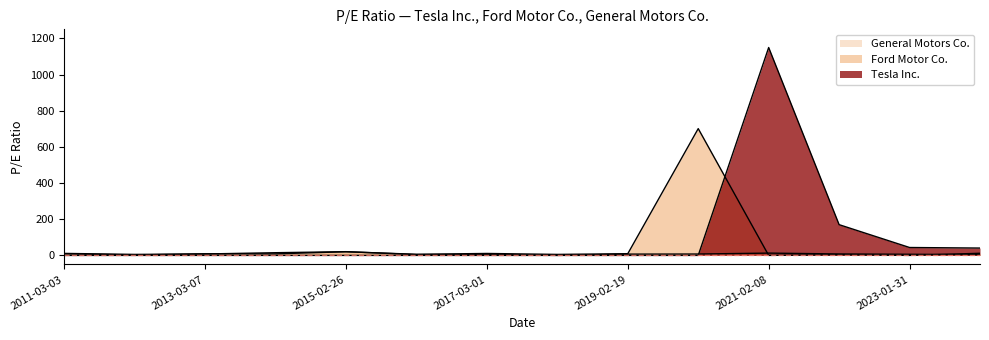

What is the approximate value of General Motors Co. at 2021-02-08?

12.7